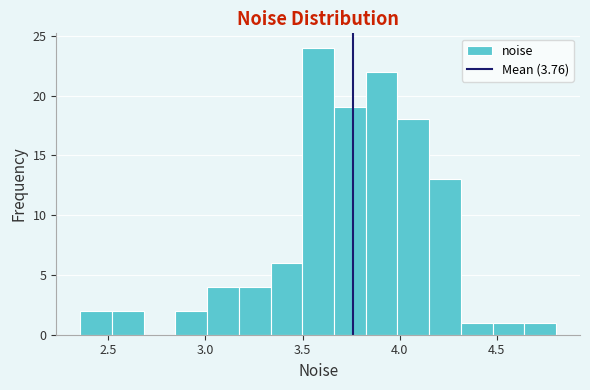

Read against the x-axis, roughly where is the centre of the tallest bar?

3.60